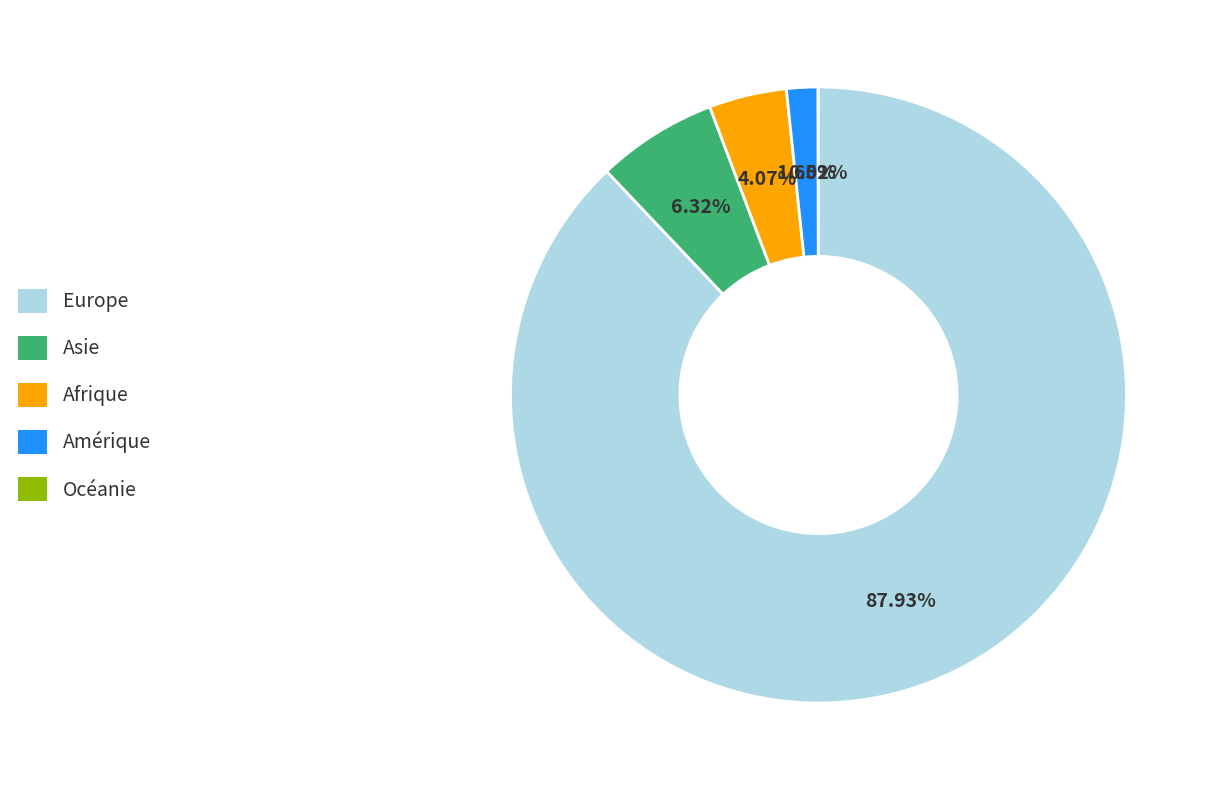

What is the largest slice in the pie chart?

Europe